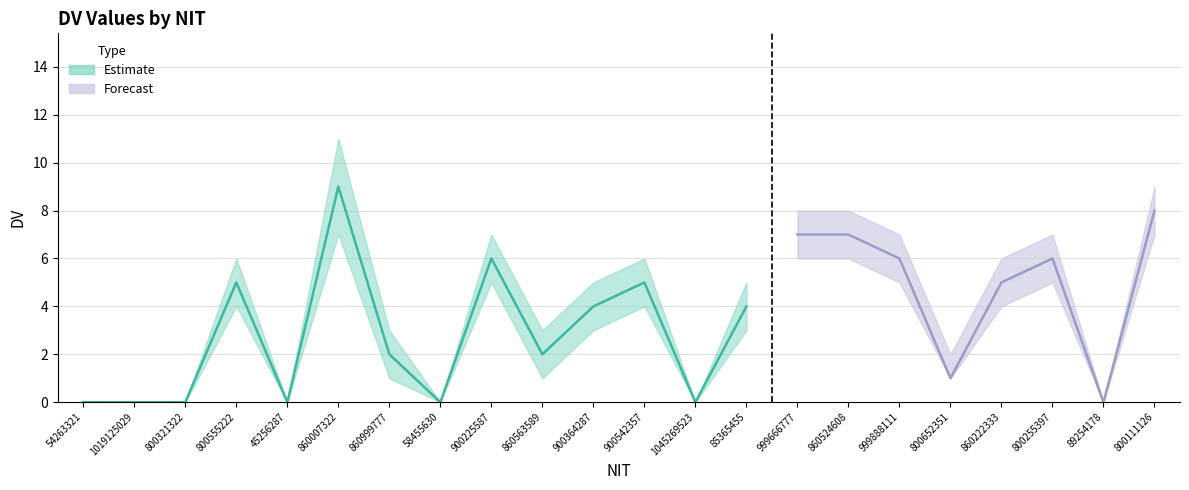

Reading left to right, what are all the values shown in this chart?

DV_lower: 0	0	0	4	0	7	1	0	5	1	3	4	0	3	6	6	5	1	4	5	0	7
DV_mid: 0	0	0	5	0	9	2	0	6	2	4	5	0	4	7	7	6	1	5	6	0	8
DV_upper: 0	0	0	6	0	11	3	0	7	3	5	6	0	5	8	8	7	2	6	7	0	9